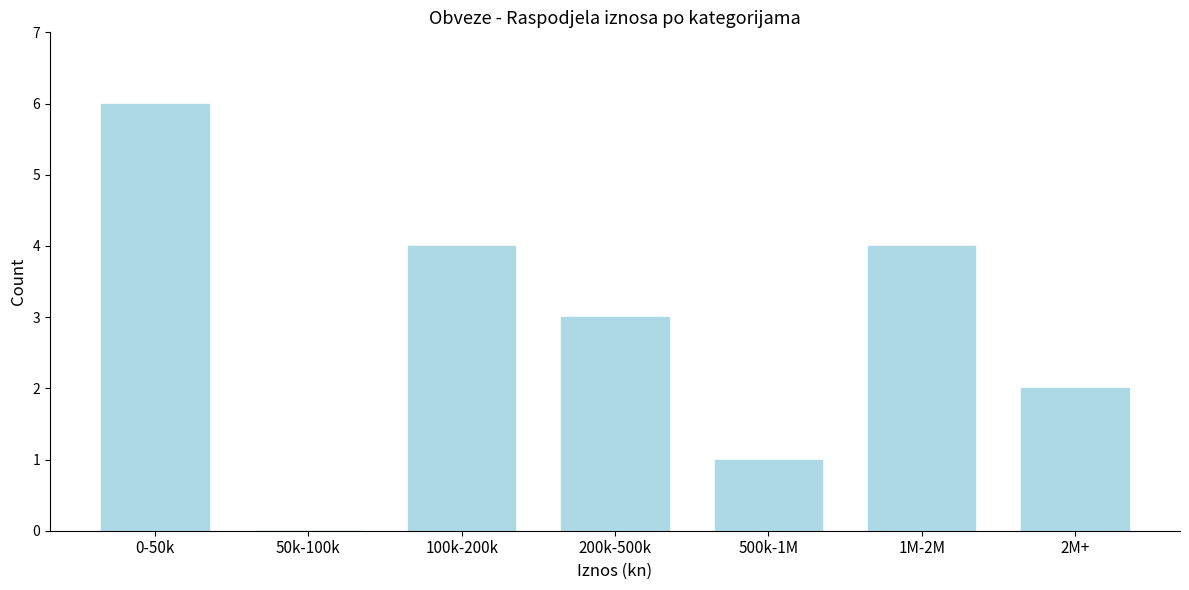

Reading left to right, what are all the values shown in this chart?

0-50k=6	50k-100k=0	100k-200k=4	200k-500k=3	500k-1M=1	1M-2M=4	2M+=2